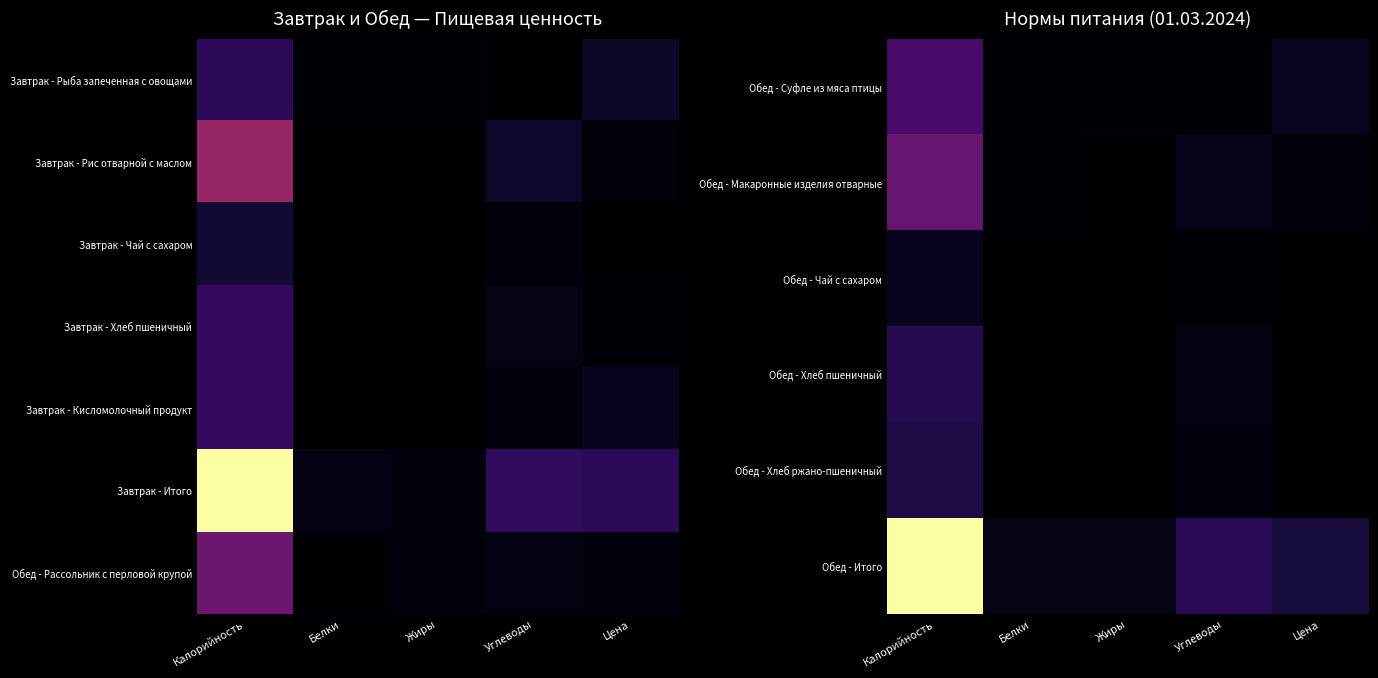

List the series in order of their peak value, lowest first.

Обед - Чай с сахаром, Обед - Хлеб ржано-пшеничный, Обед - Хлеб пшеничный, Обед - Рассольник с перловой крупой, Обед - Суфле из мяса птицы, Обед - Макаронные изделия отварные, Обед - Итого